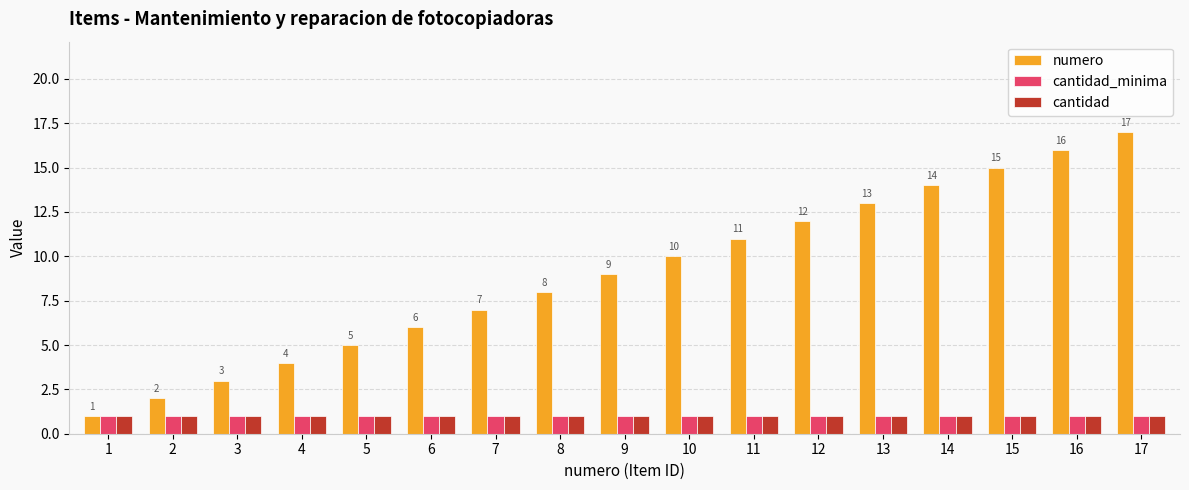

What is the approximate value of cantidad at 10?

1